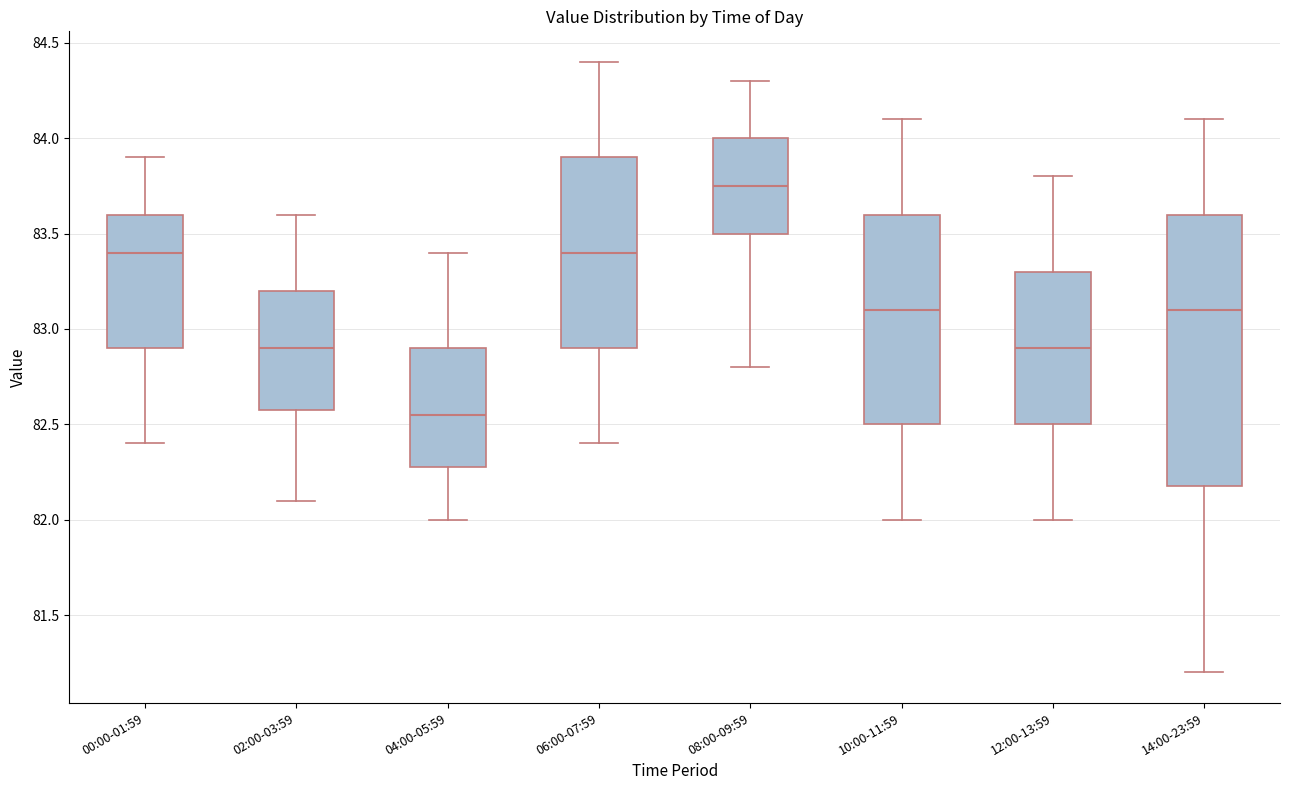

Reading left to right, transcribe this box plot: for each box, give where its median line is, the range the box spans, and where its two whiskers end, as read against the y-axis. The values are not printed on the chart, so give them approximately, as read against the axis.

00:00-01:59: median 83.40, box 82.90 to 83.60, whiskers 82.40 to 83.90
02:00-03:59: median 82.90, box 82.60 to 83.20, whiskers 82.10 to 83.60
04:00-05:59: median 82.55, box 82.30 to 82.90, whiskers 82.00 to 83.40
06:00-07:59: median 83.40, box 82.90 to 83.90, whiskers 82.40 to 84.40
08:00-09:59: median 83.75, box 83.50 to 84.00, whiskers 82.80 to 84.30
10:00-11:59: median 83.10, box 82.50 to 83.60, whiskers 82.00 to 84.10
12:00-13:59: median 82.90, box 82.50 to 83.30, whiskers 82.00 to 83.80
14:00-23:59: median 83.10, box 82.20 to 83.60, whiskers 81.20 to 84.10